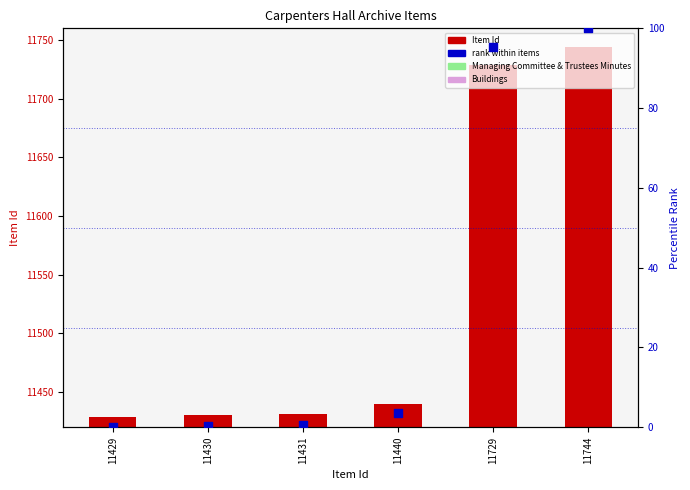

Which series has the widest spread of Y values?

Item Id